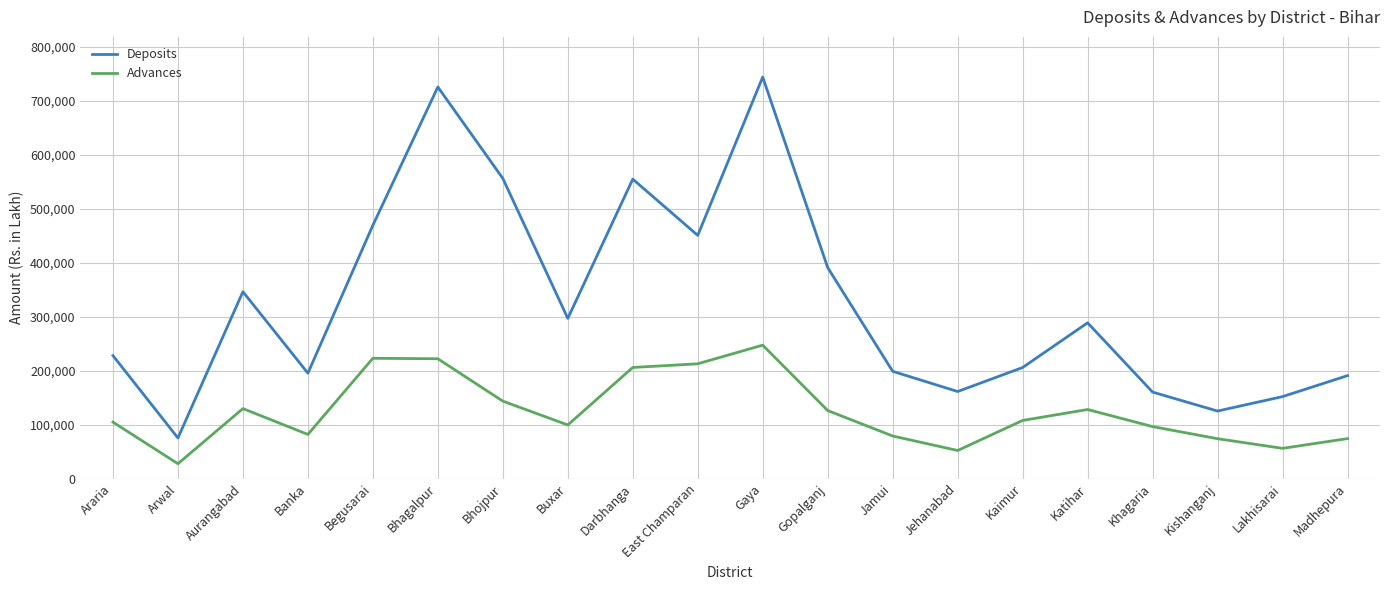

Is it true that Deposits equals 240805 at Gopalganj?

False